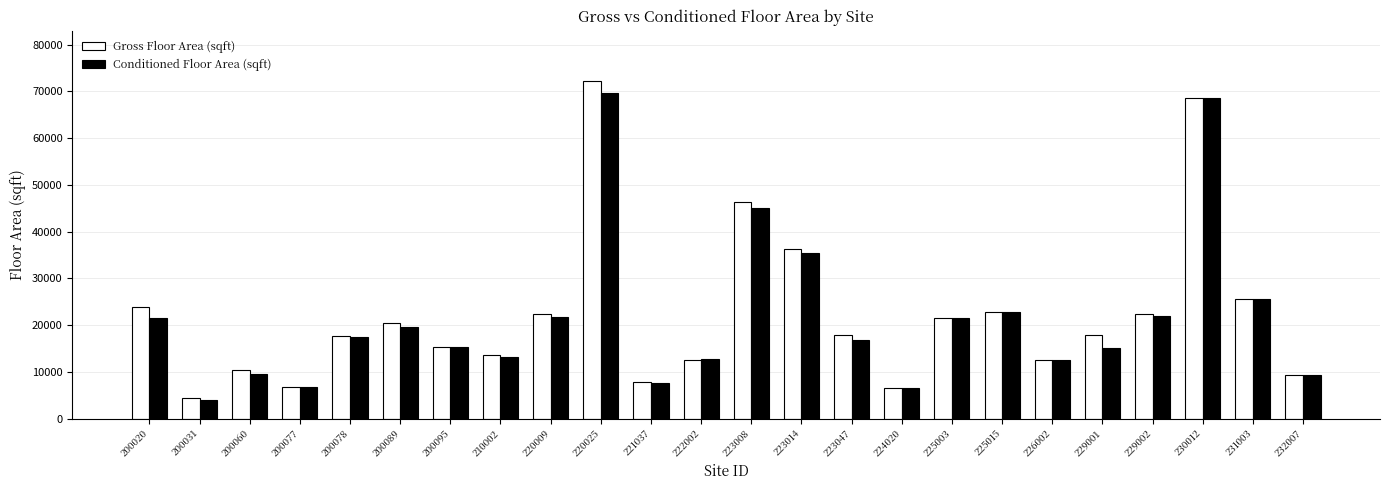

List the series in order of their peak value, highest first.

Gross Floor Area (sqft), Conditioned Floor Area (sqft)